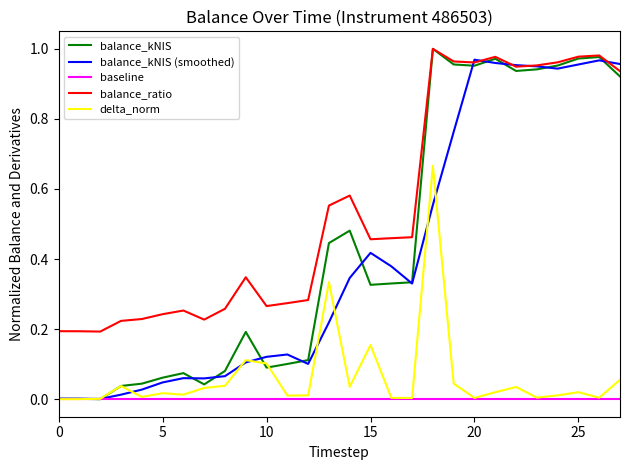

Which series has the largest range (max minus min)?

balance_kNIS